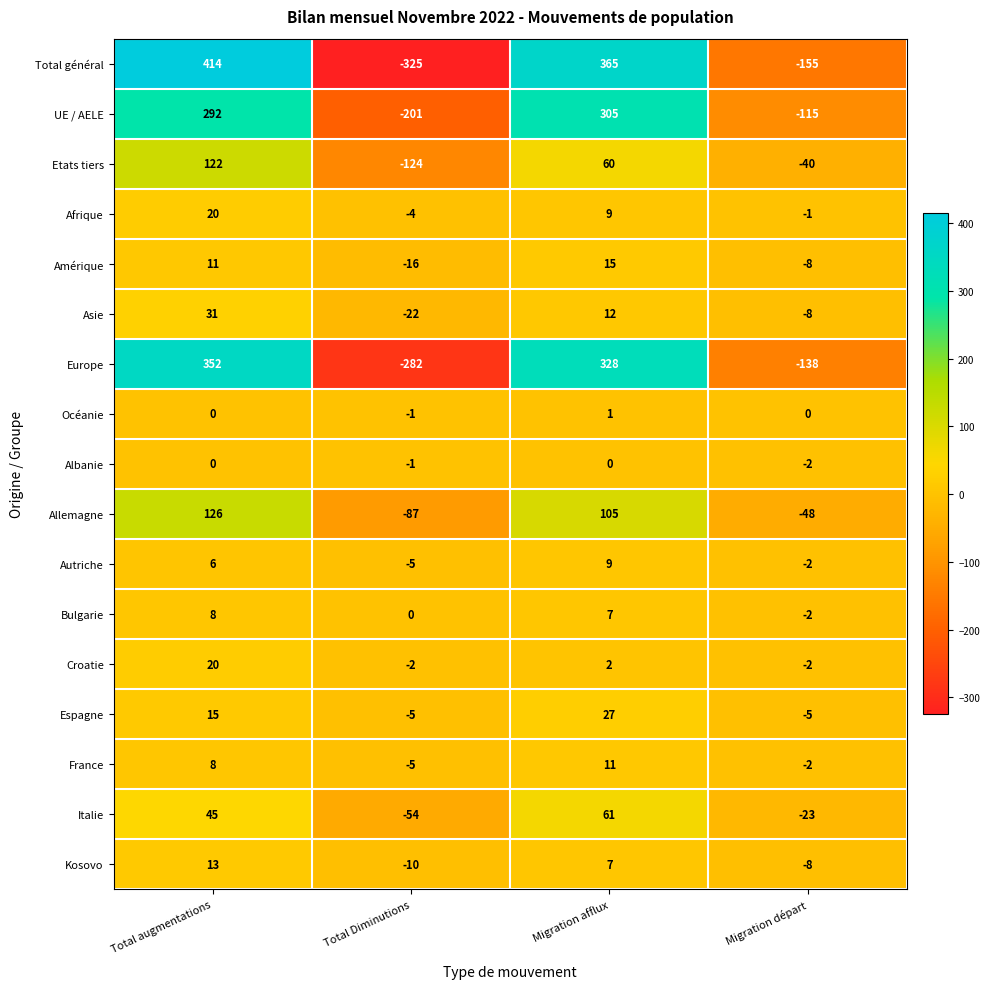

Which series has the largest range (max minus min)?

Total général